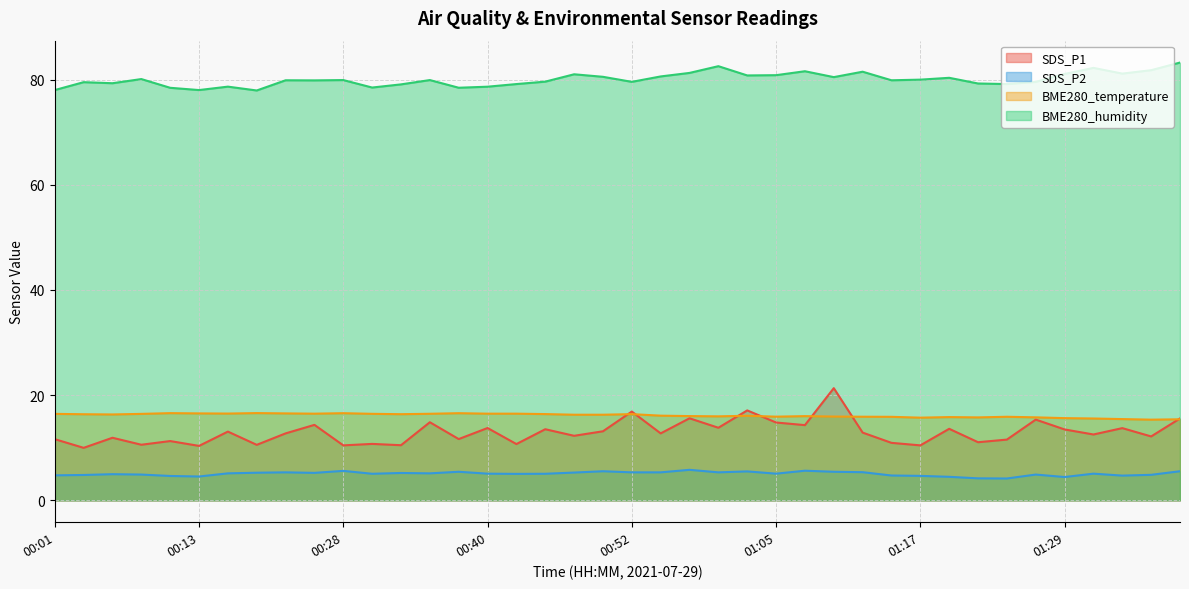

What is the difference between the SDS_P2 values at 00:33 and 01:34?

0.5